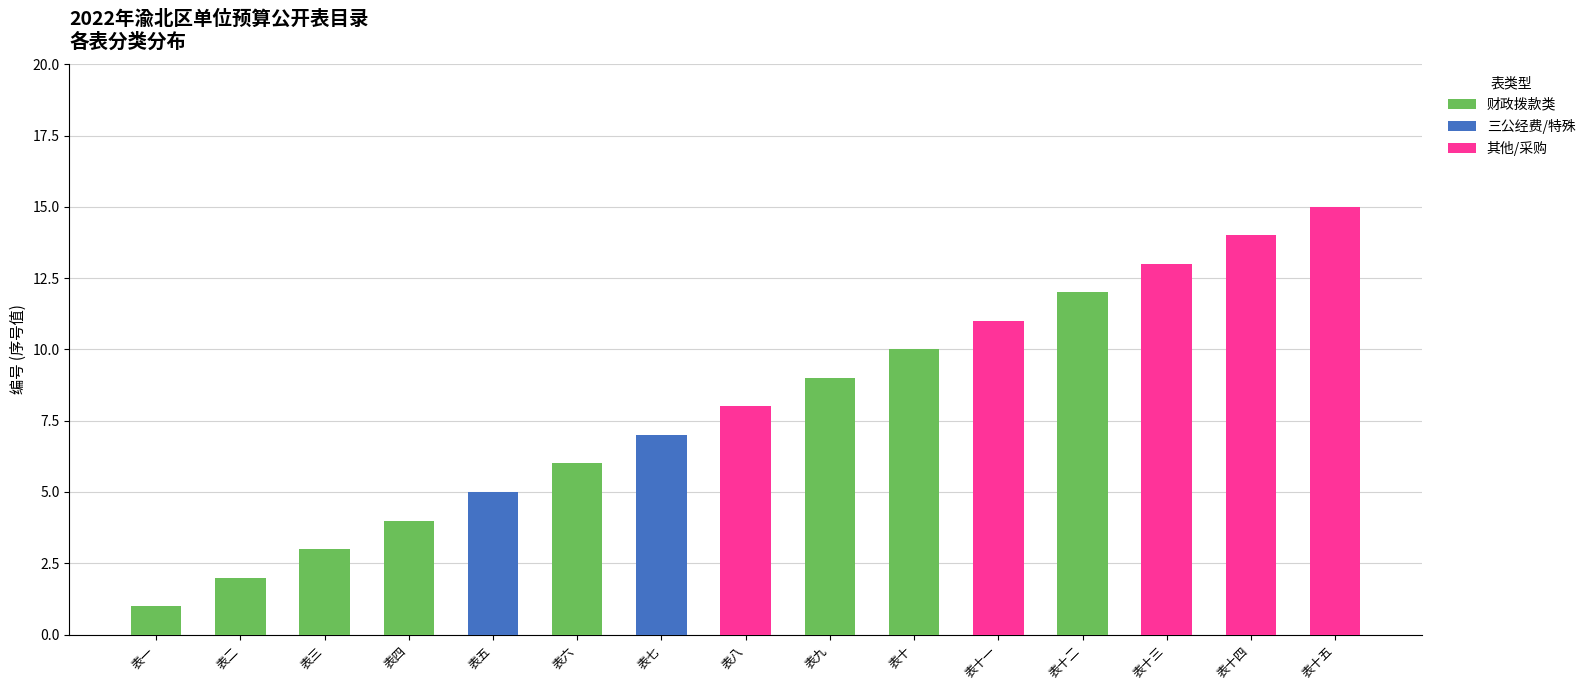

At which label does 财政拨款类 reach its peak?

表十二